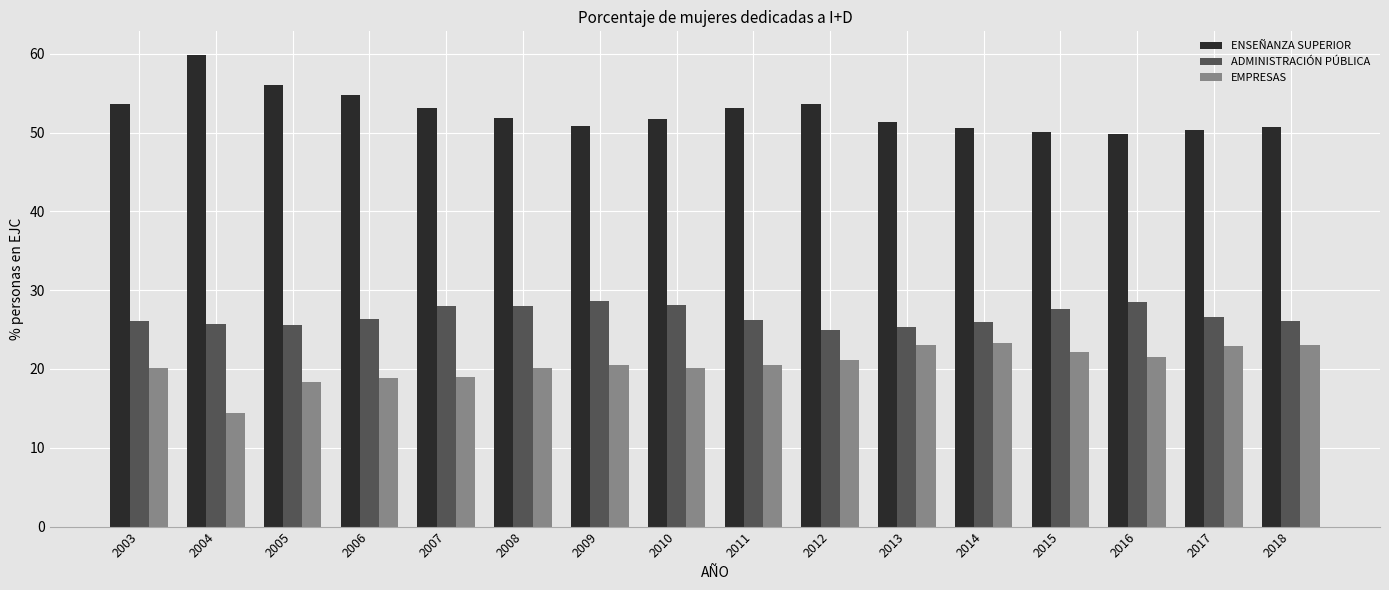

What is the maximum value shown in the chart?

59.9